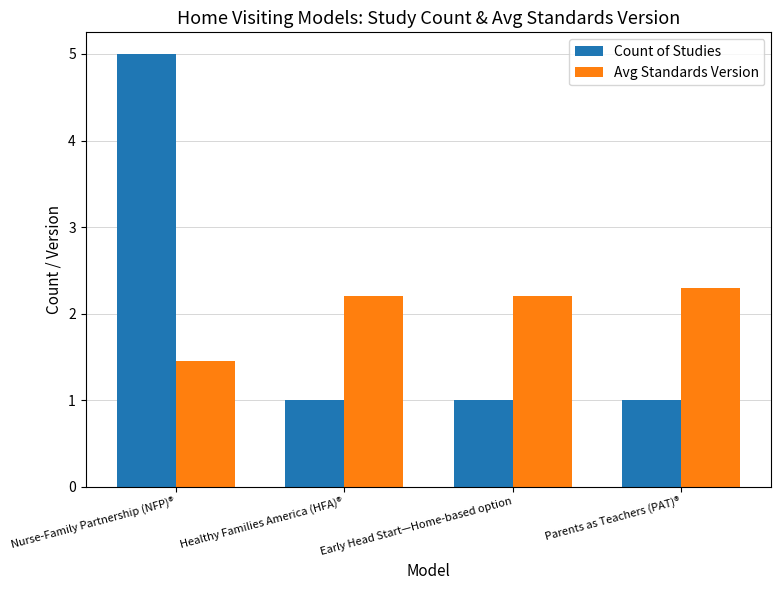

What is the maximum value for Count of Studies?

5.0